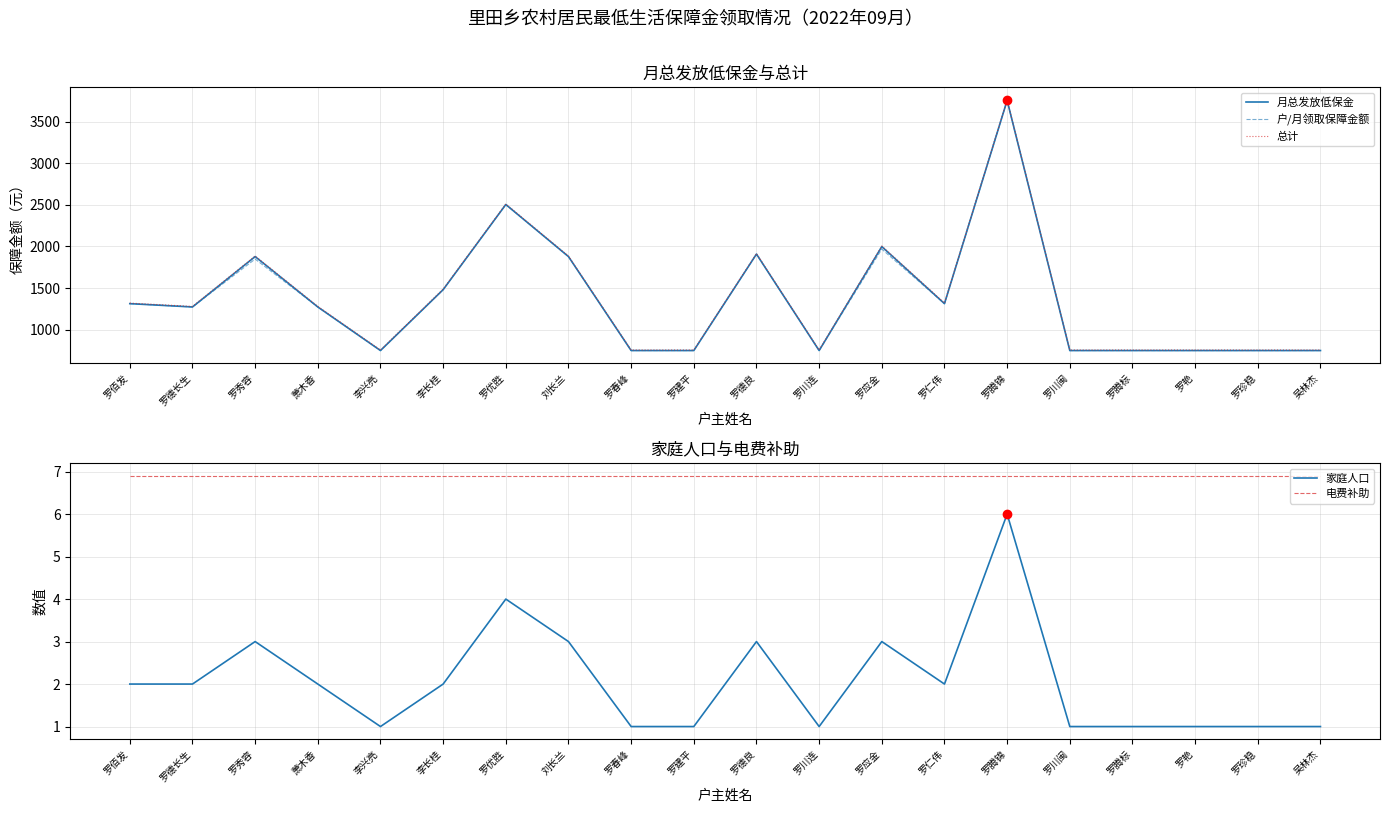

Which series changed the most between 李兴亮 and 罗仁伟?

总计